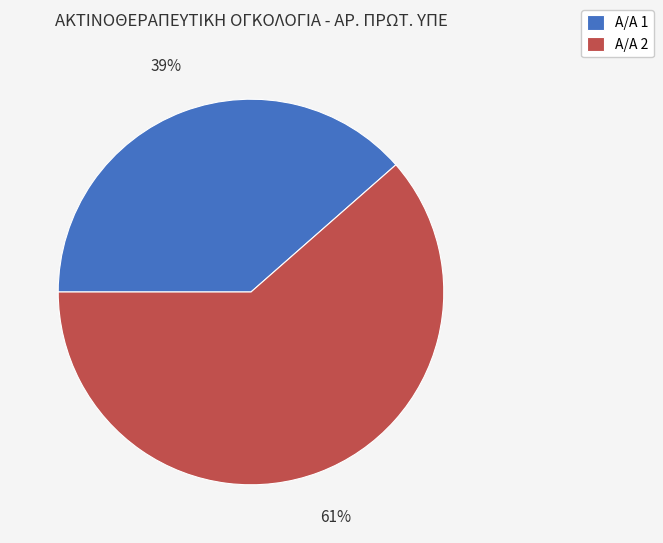

Is it true that Α/Α 2 is 67% of the pie?

False